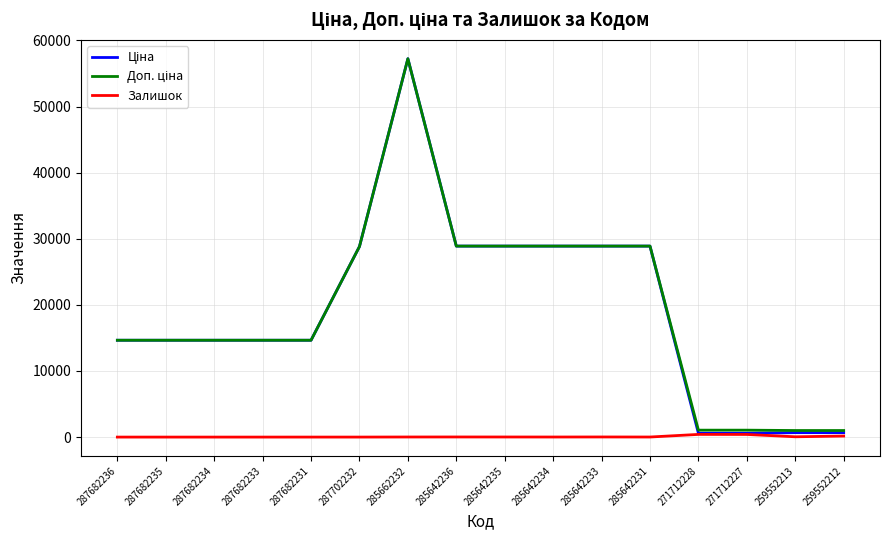

At which category is the sum across all series the highest?

285662232